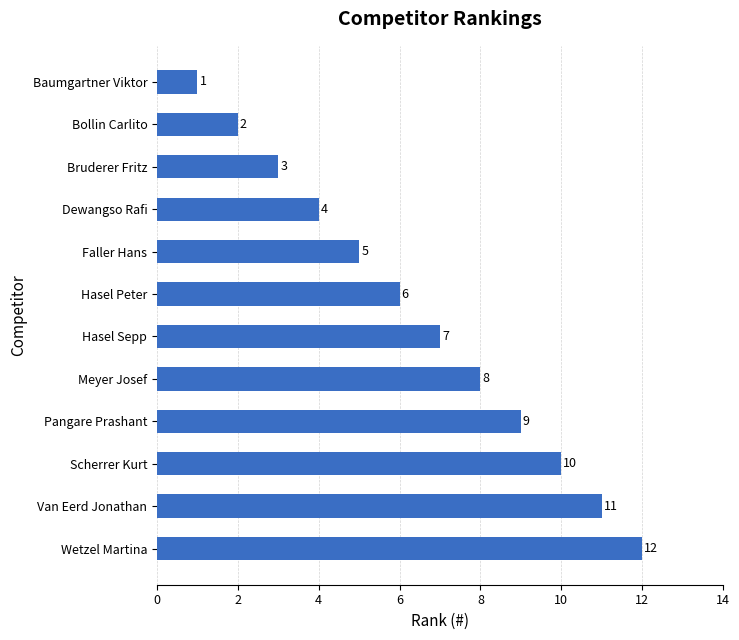

How many bars are there in total?

12